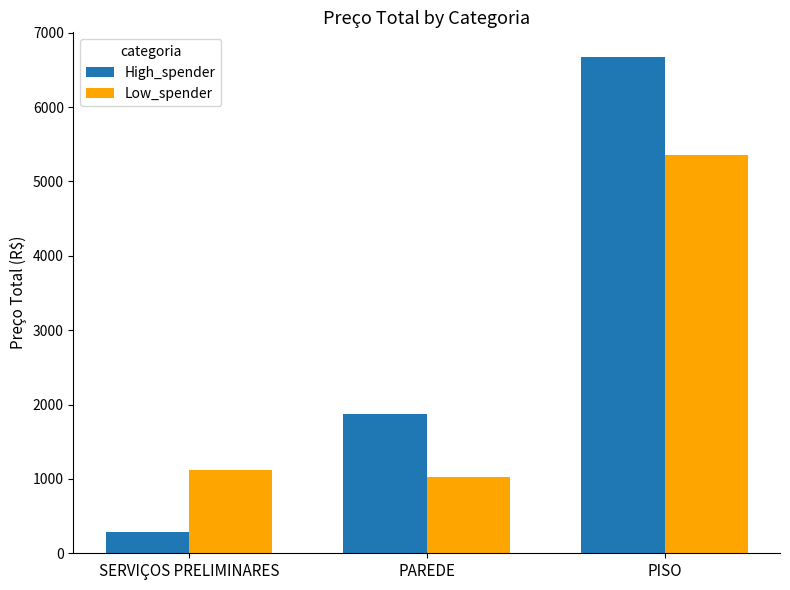

At which label is Low_spender closest to 3190?

SERVIÇOS PRELIMINARES